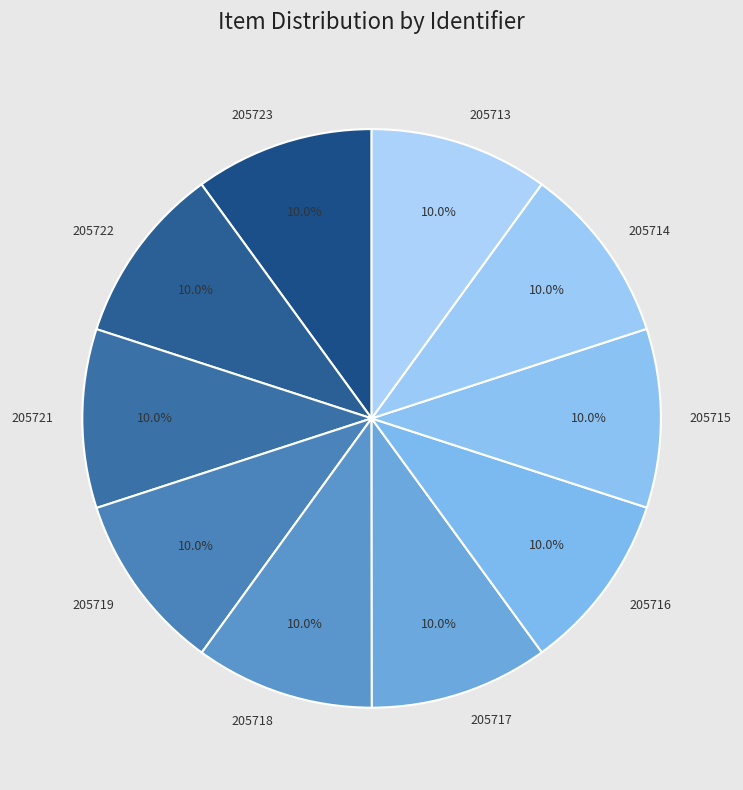

What percentage is NOT represented by 205719?

90.0%